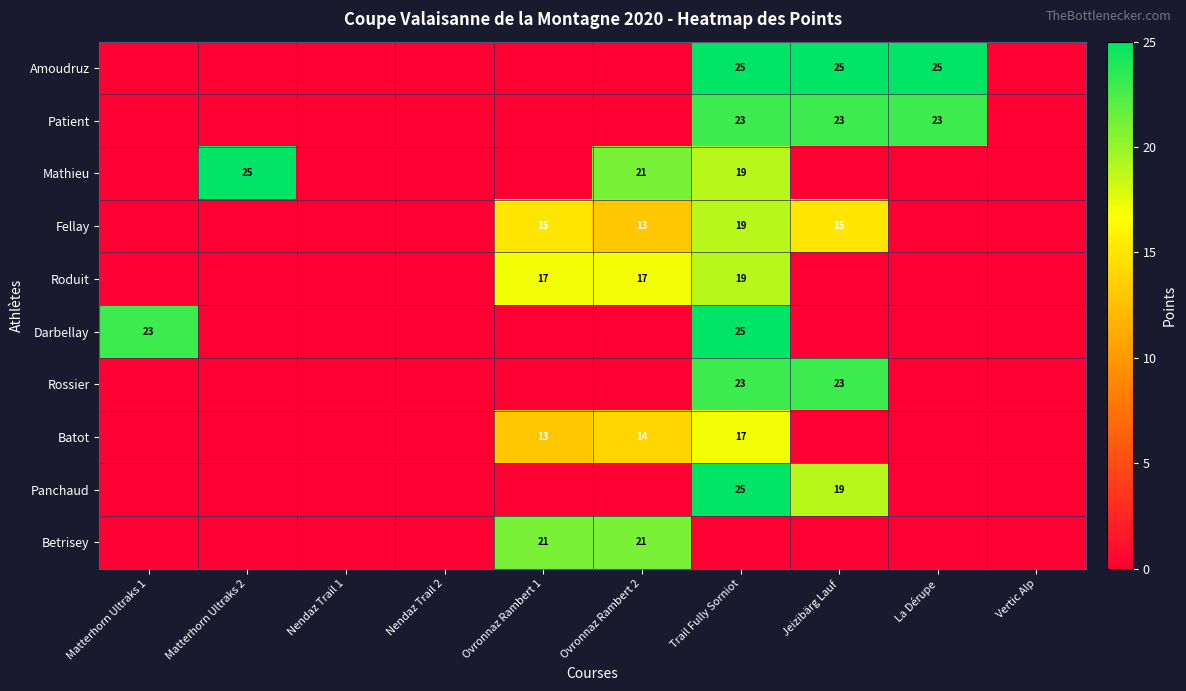

The value of Rossier at Jeizibärg Lauf is 23. True or false?

True